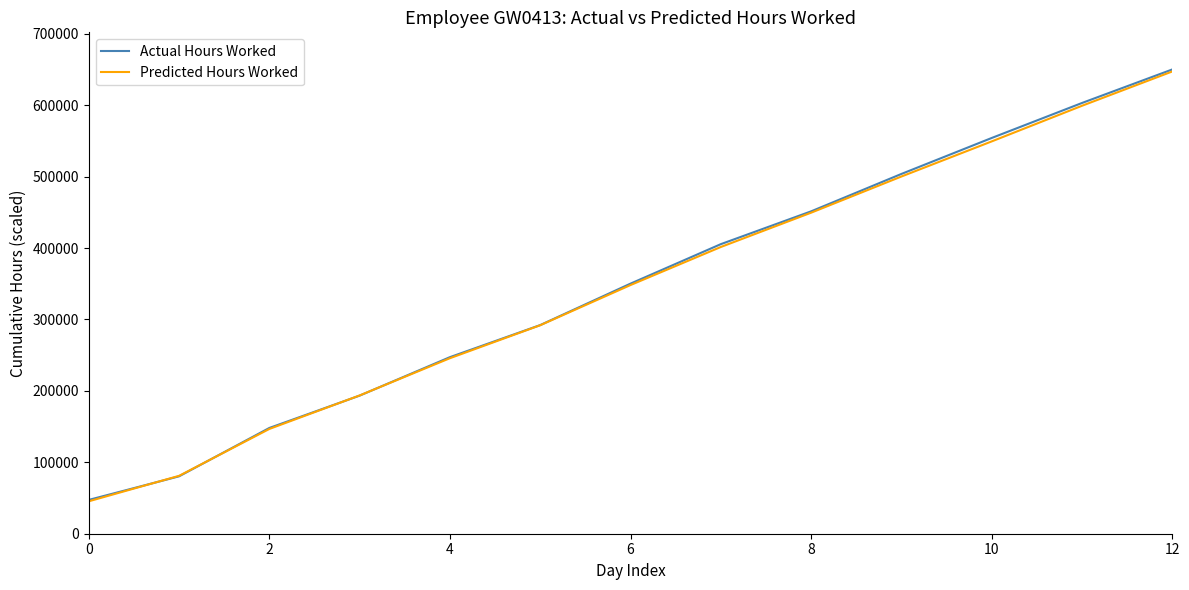

Which series has the largest range (max minus min)?

Actual Hours Worked